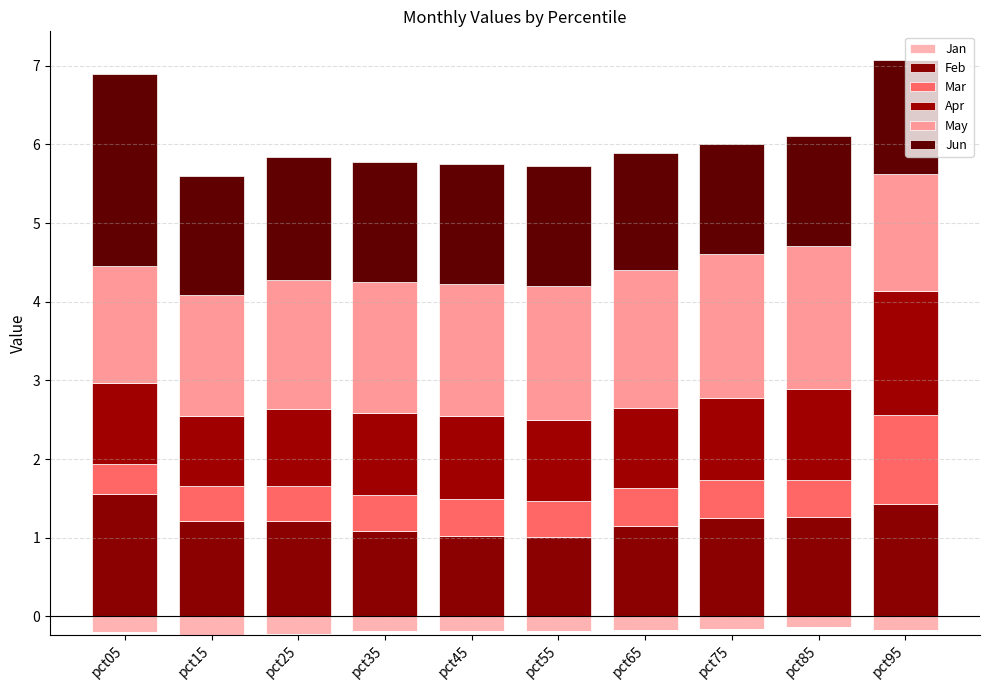

What is the difference between the second highest and second lowest values in the Jun series?

0.2